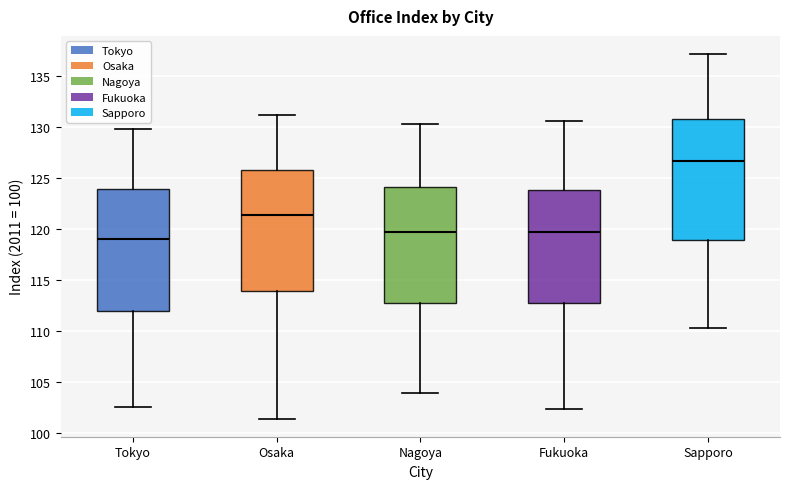

Where does the lower whisker of the box for Sapporo end on the y-axis? The values are not printed on the chart, so give them approximately, as read against the axis.

110.5